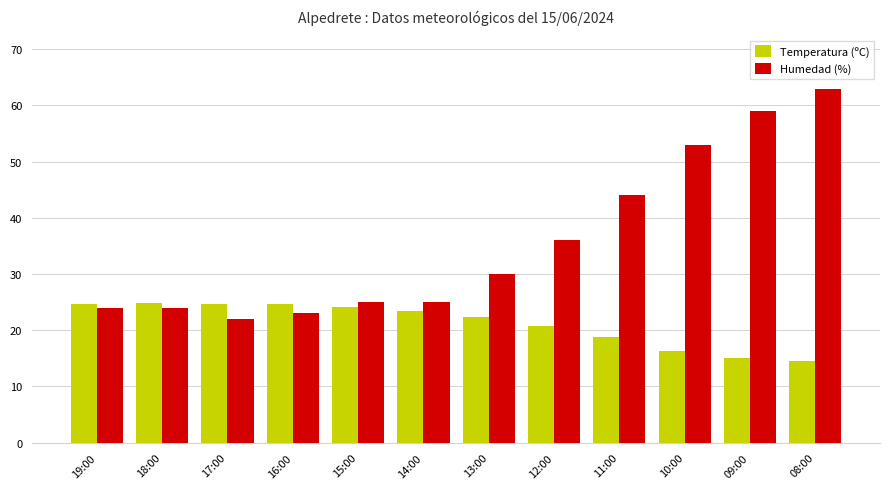

What is the lowest value of the Temperatura (ºC) series?

14.6